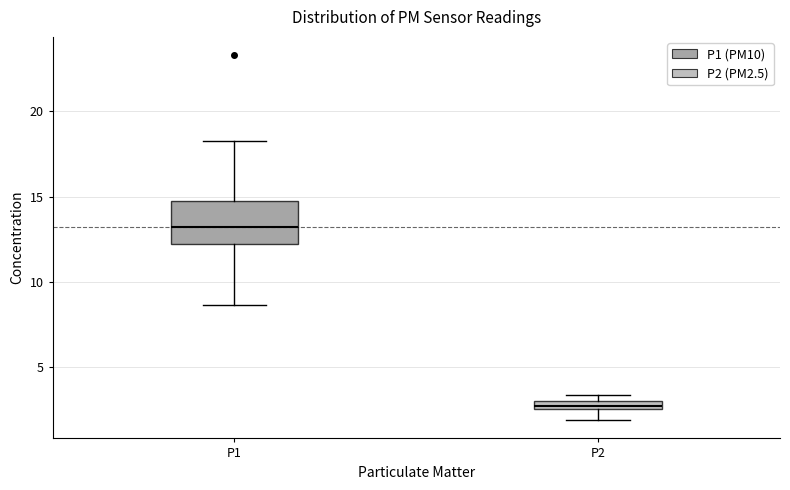

Which box has the lowest median line?

P2